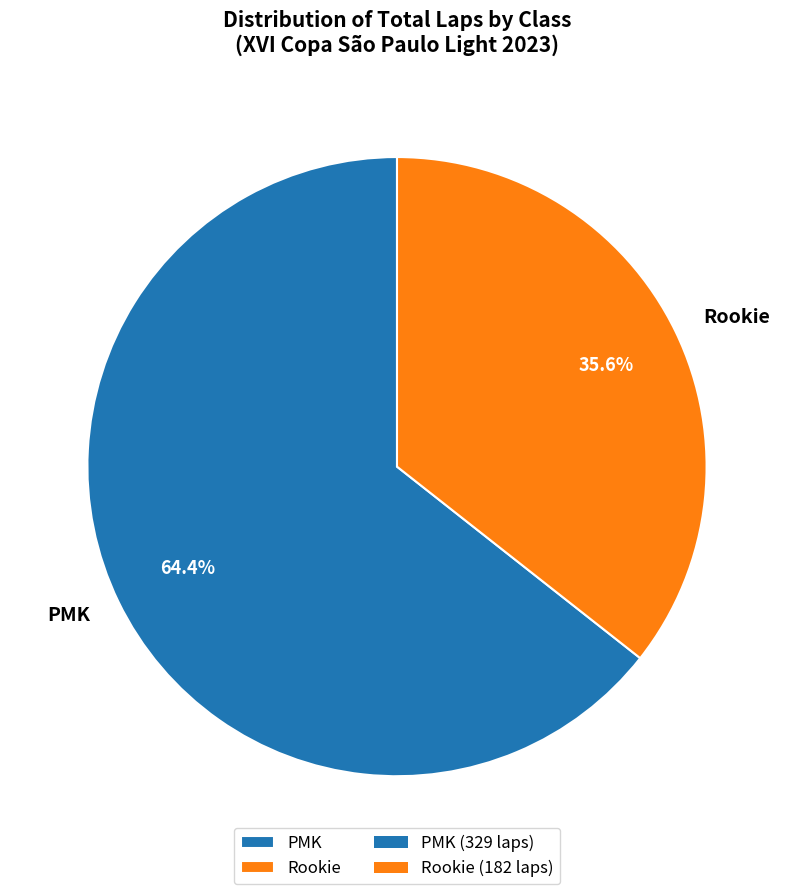

What is the smallest slice in the pie chart?

Rookie